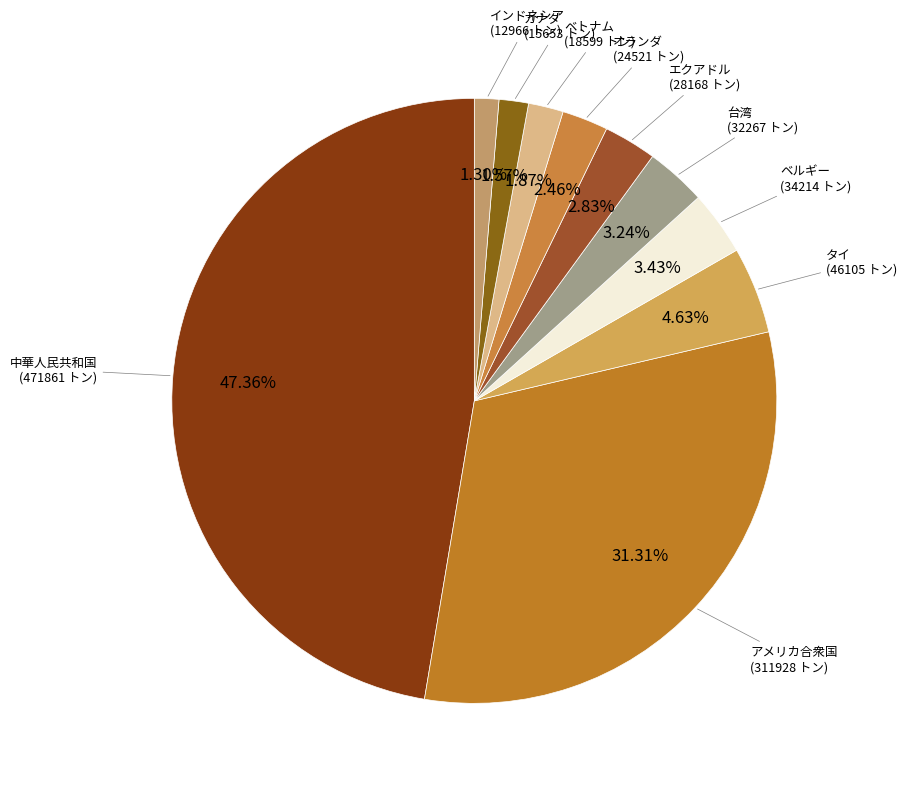

How many slices are in this pie chart?

10